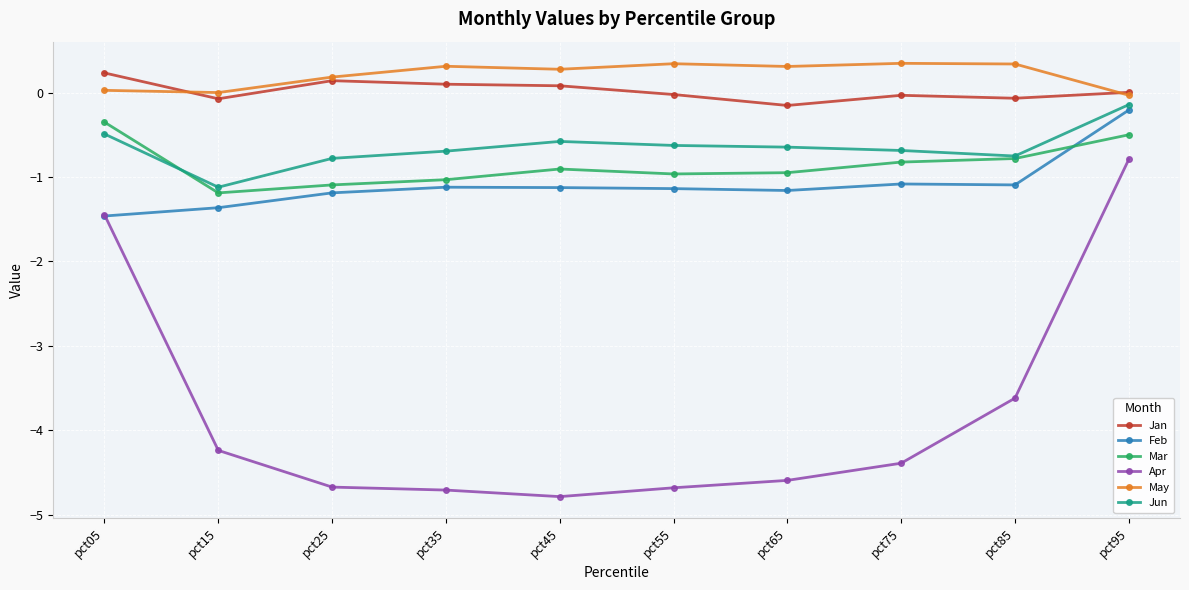

What is the maximum value shown in the chart?

0.3